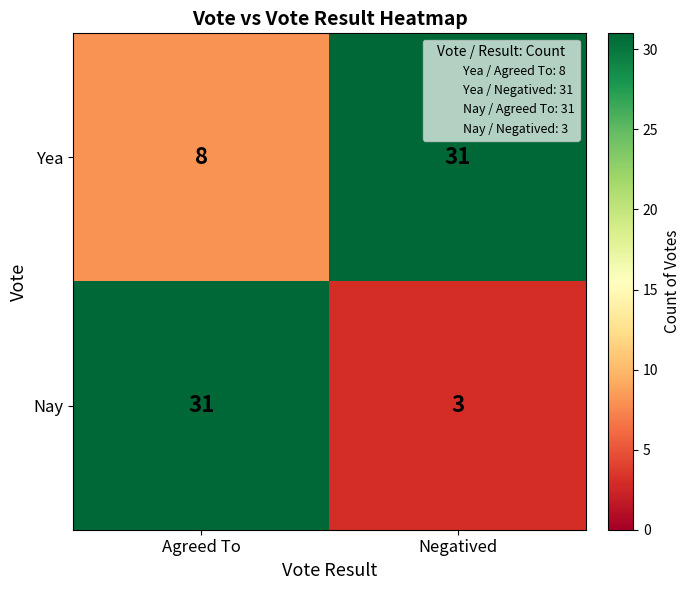

What is the smallest value displayed?

3